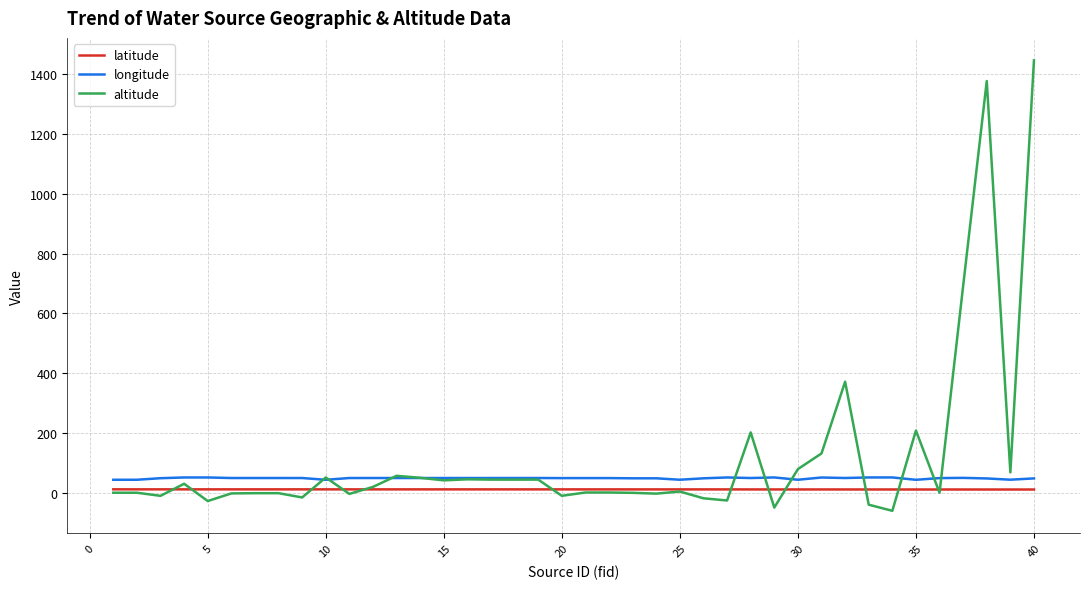

True or false: longitude and latitude intersect in this chart.

False